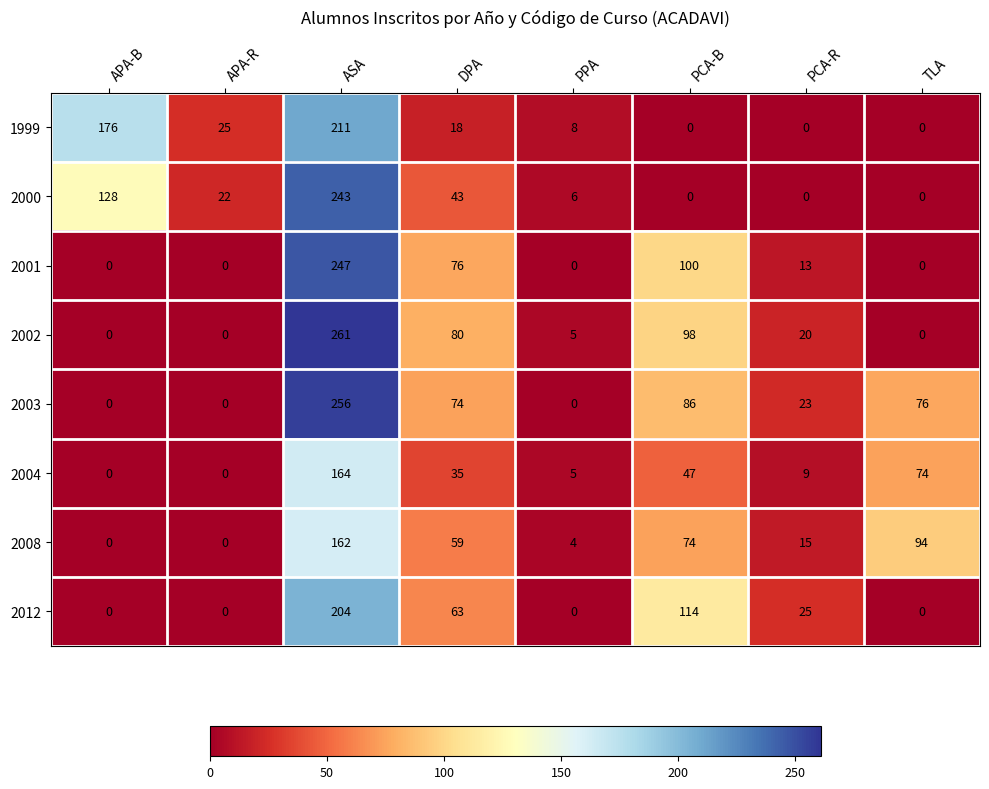

Count the number of data series in this chart.

8